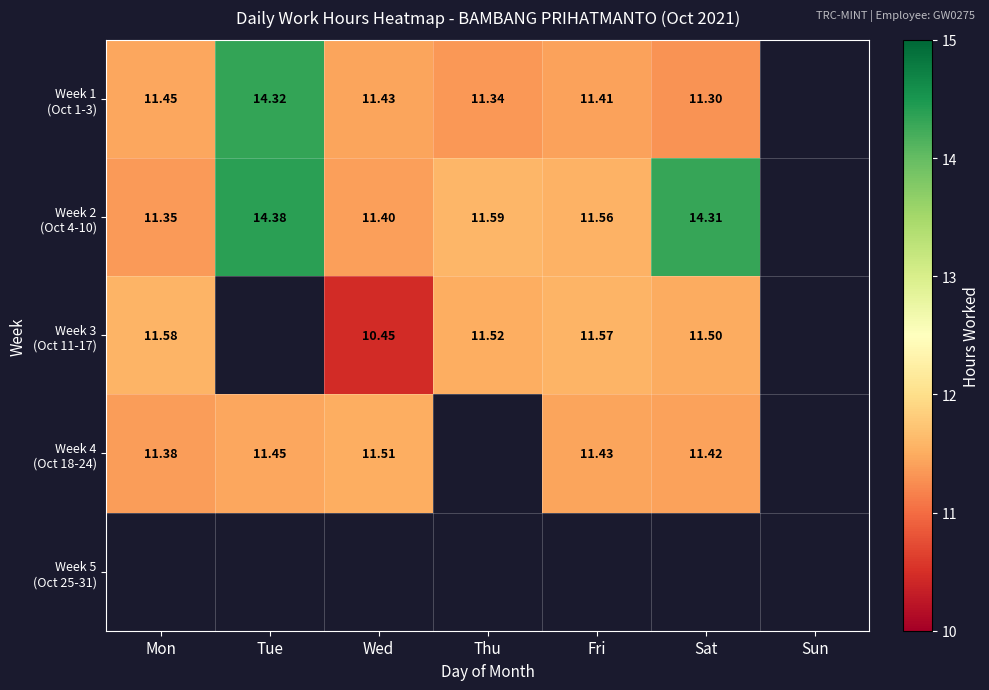

What is the spread (max minus min) of values at Sat?

3.0